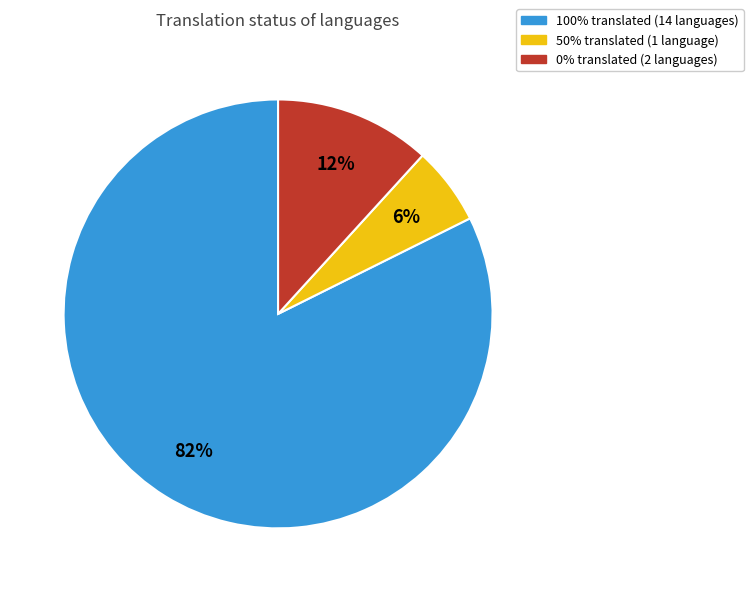

How many segments does this pie chart have?

3